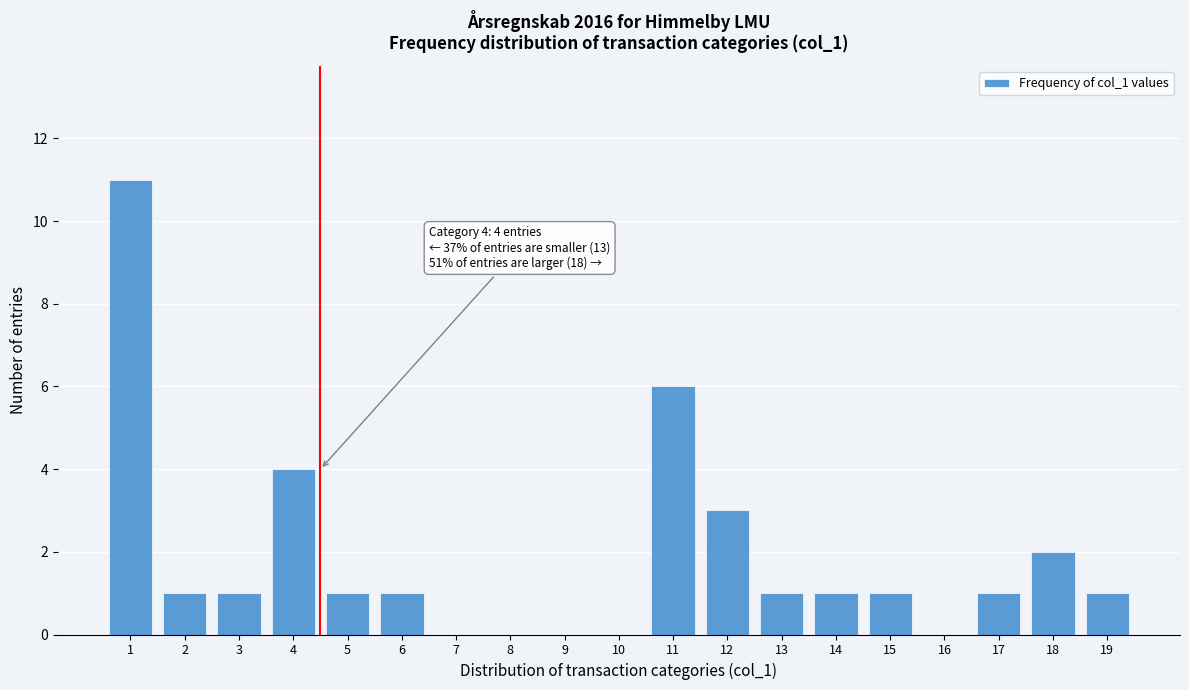

Reading right to left, list all the values displayed in this chart.

19=1	18=2	17=1	16=0	15=1	14=1	13=1	12=3	11=6	10=0	9=0	8=0	7=0	6=1	5=1	4=4	3=1	2=1	1=11